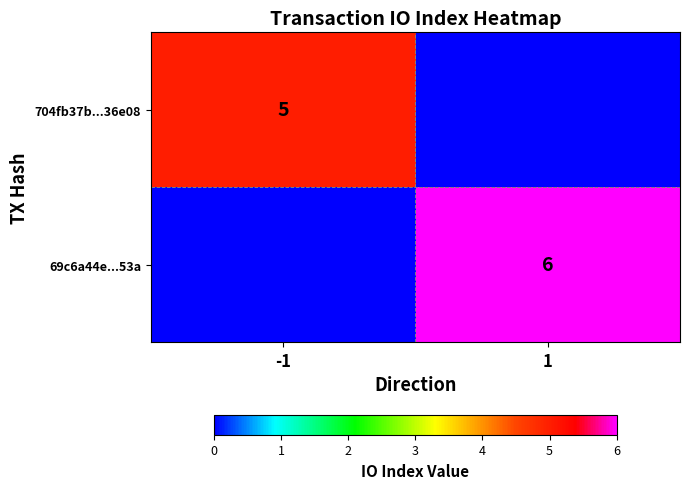

The 69c6a44e...53a series shows 6 at 1. True or false?

True